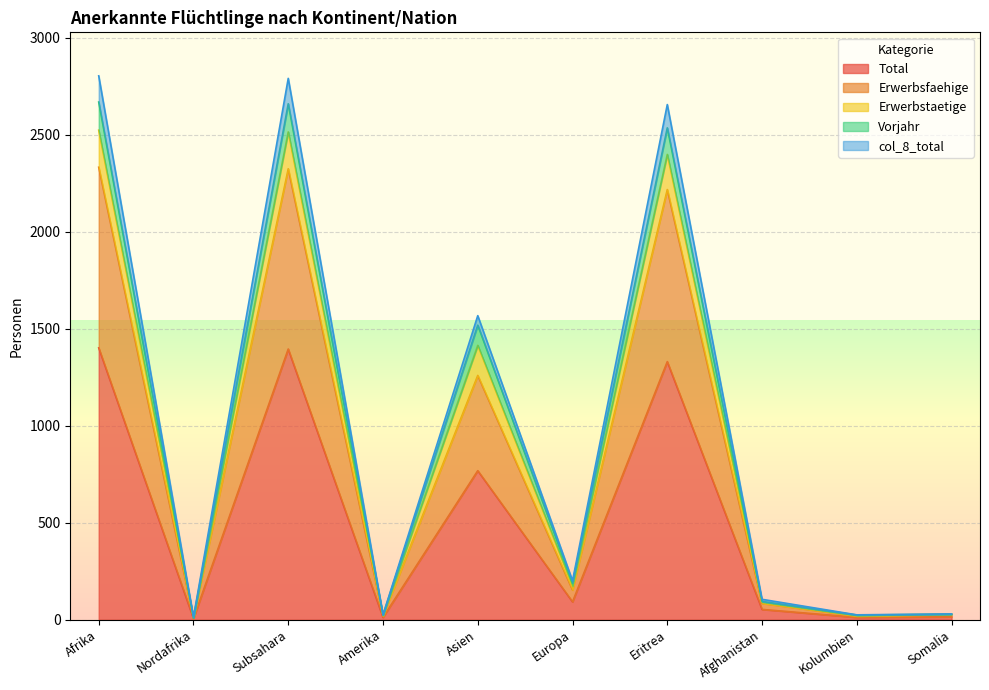

What is the difference between the highest and lowest values at Amerika?

13